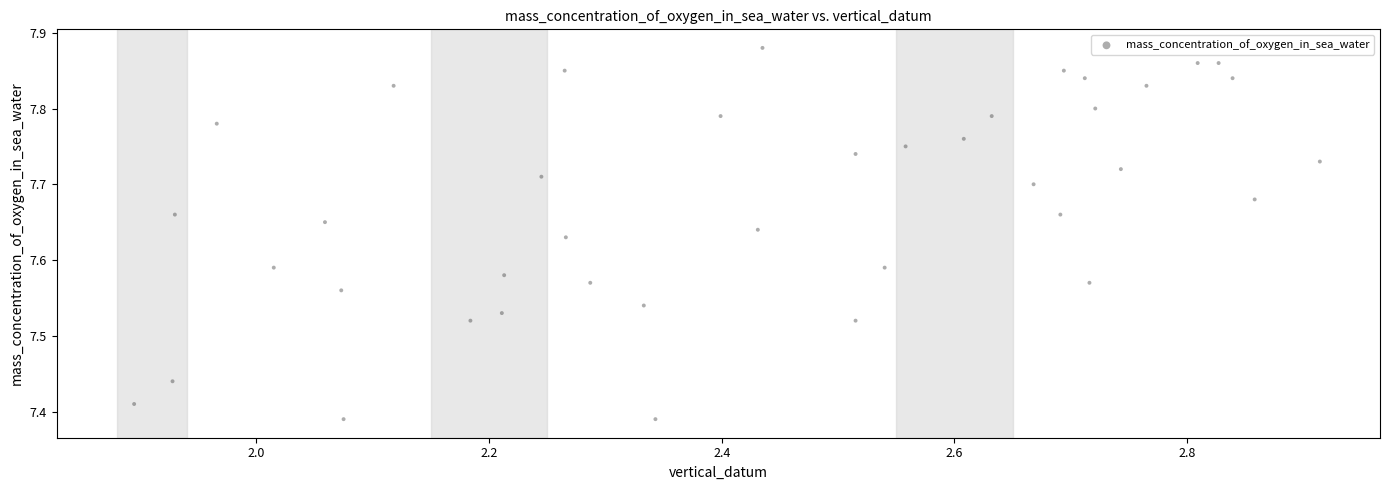

What is the range of Y values (max minus min)?

0.5